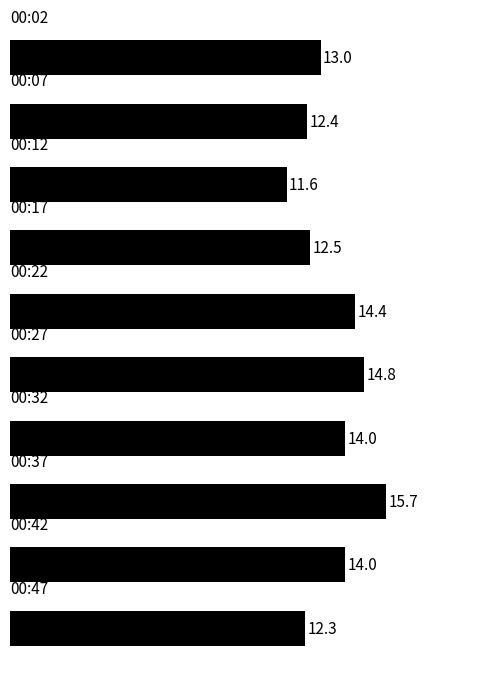

What is the maximum value shown in the chart?

15.7